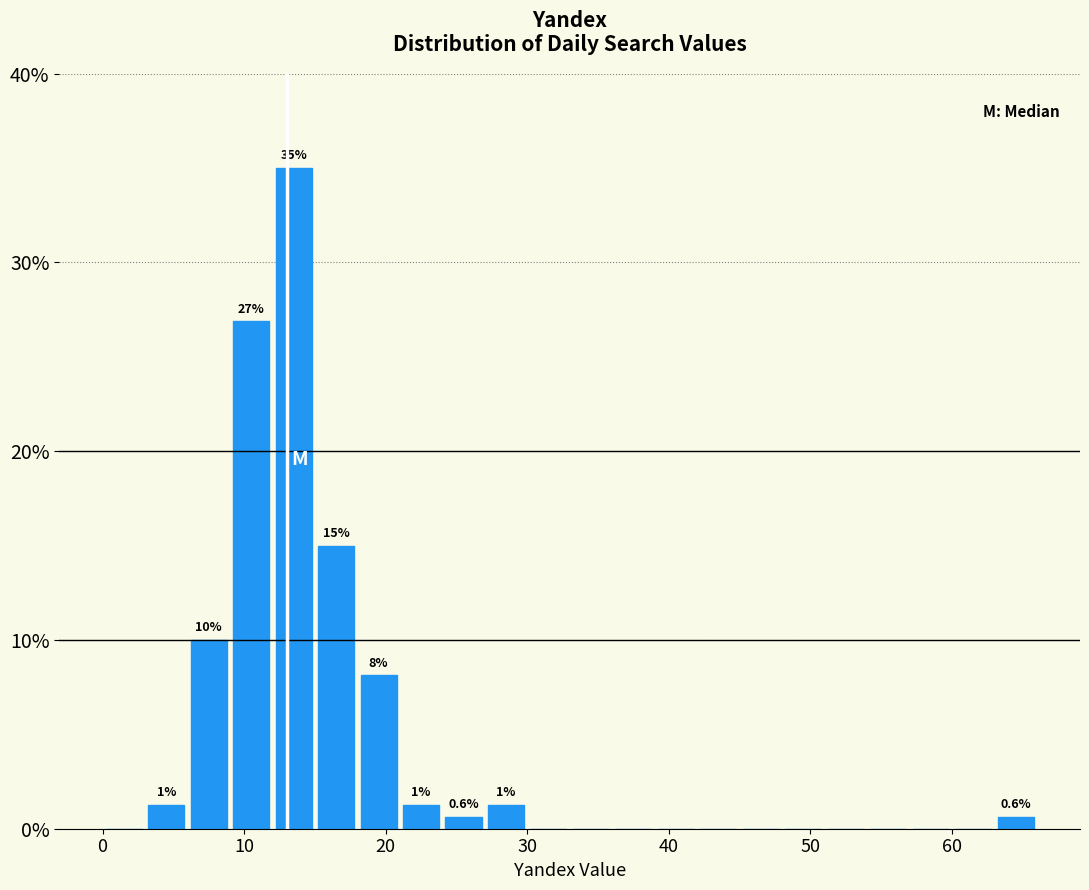

Around what value on the x-axis is the tallest bar? Give the approximate position of its centre, as read against the axis.

14